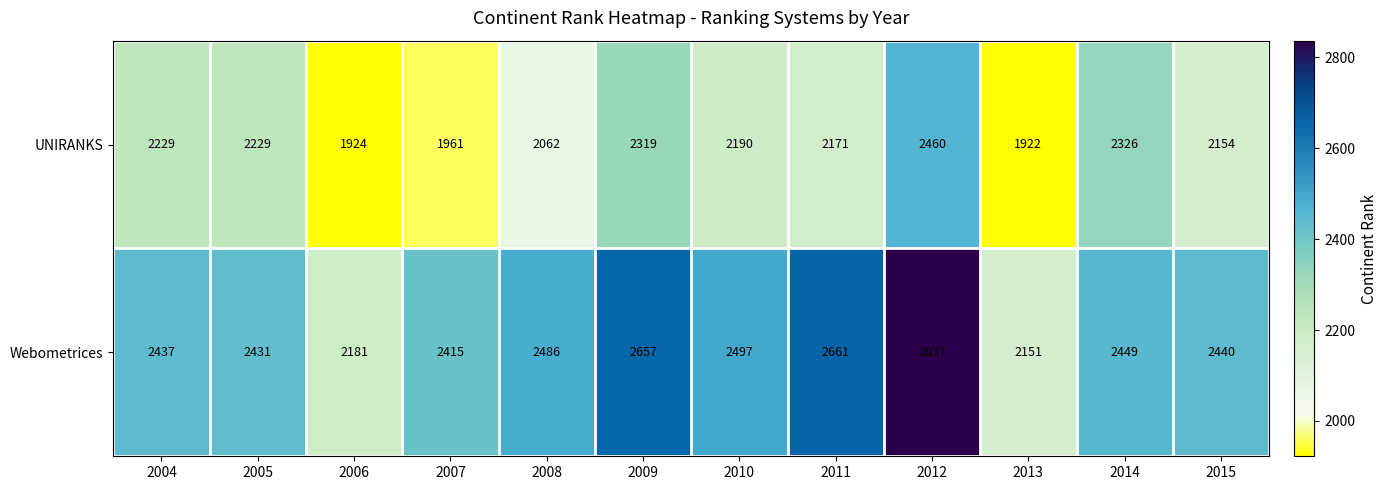

Where is UNIRANKS nearest to the value 2191?

2010